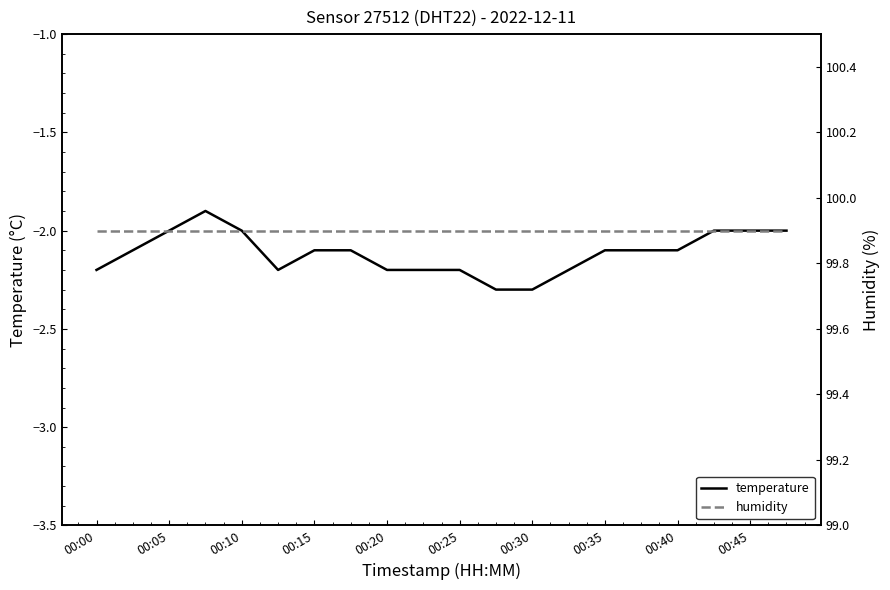

At which label does humidity reach its minimum?

00:00